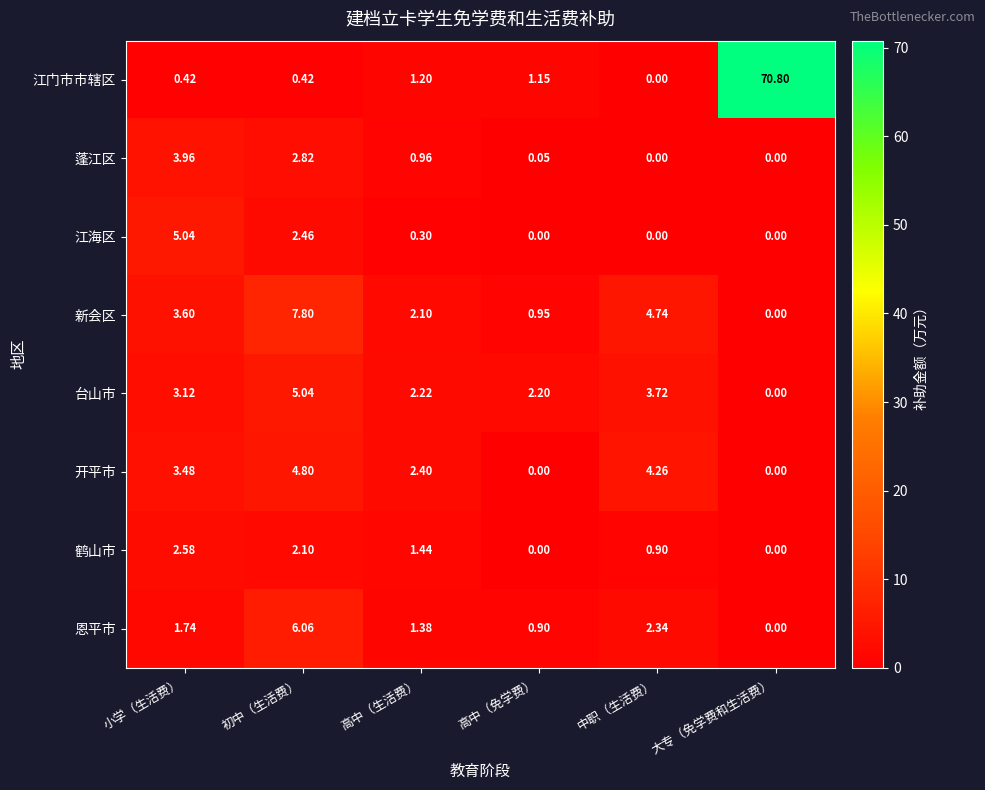

At which category does the chart reach its peak across all series?

大专（免学费和生活费）